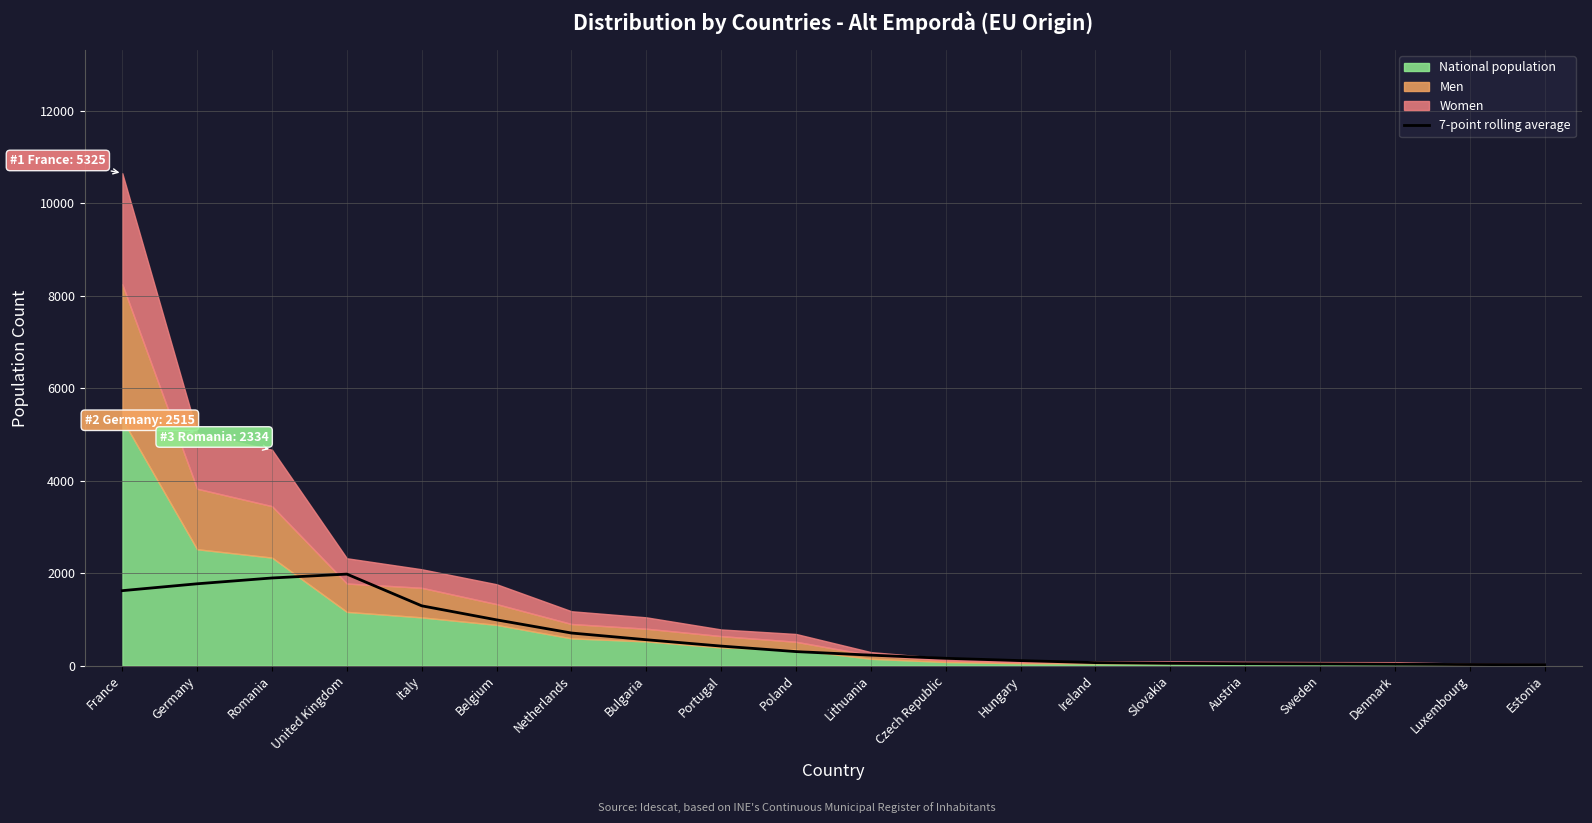

How many lines are shown in the chart?

1